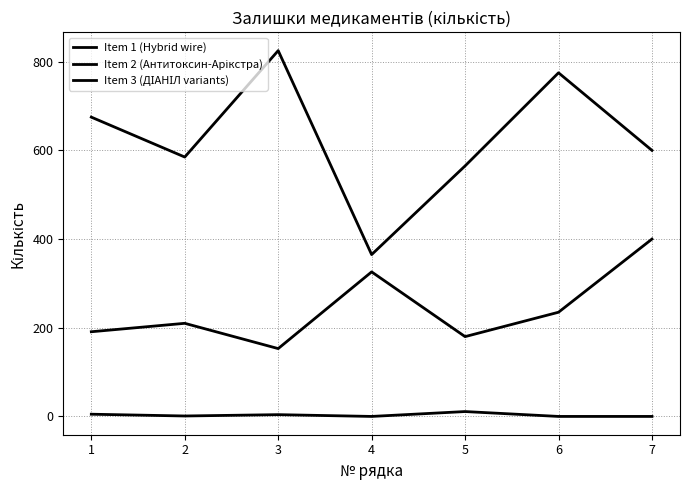

At which label does Item 3 (ДІАНІЛ variants) reach its peak?

3